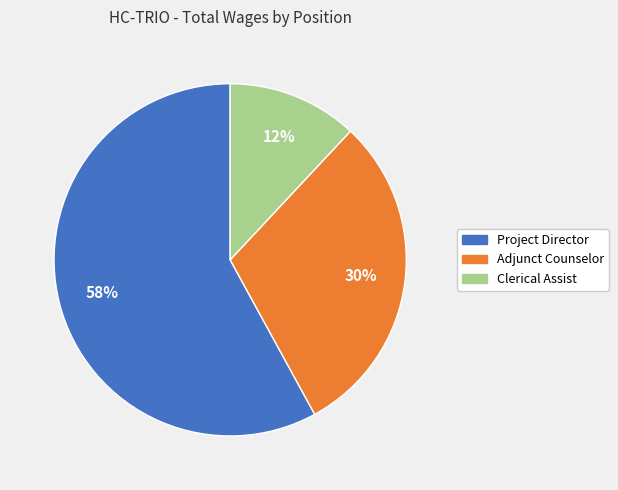

How many segments does this pie chart have?

3